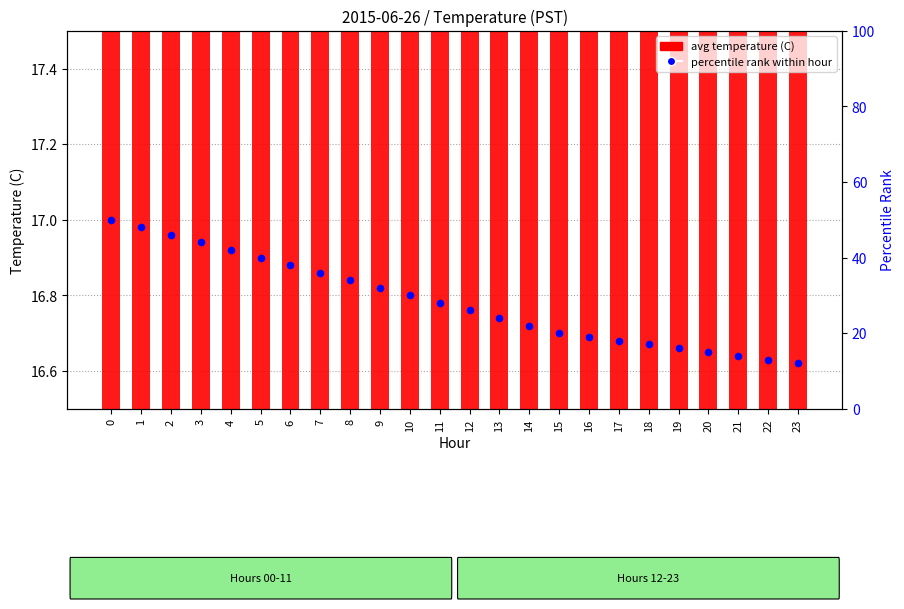

Which series has the largest total across all categories?

percentile rank within hour